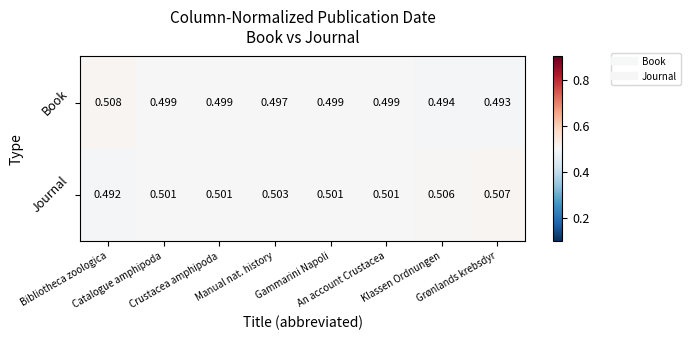

List the series in order of their peak value, highest first.

Book, Journal